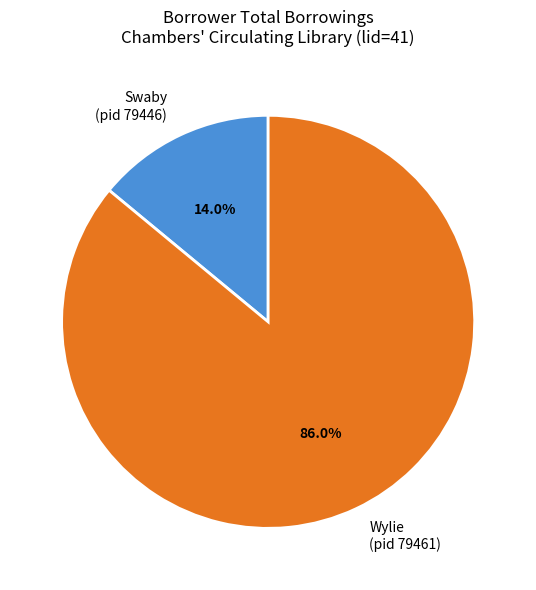

Which slice is the smallest?

Swaby (pid 79446)